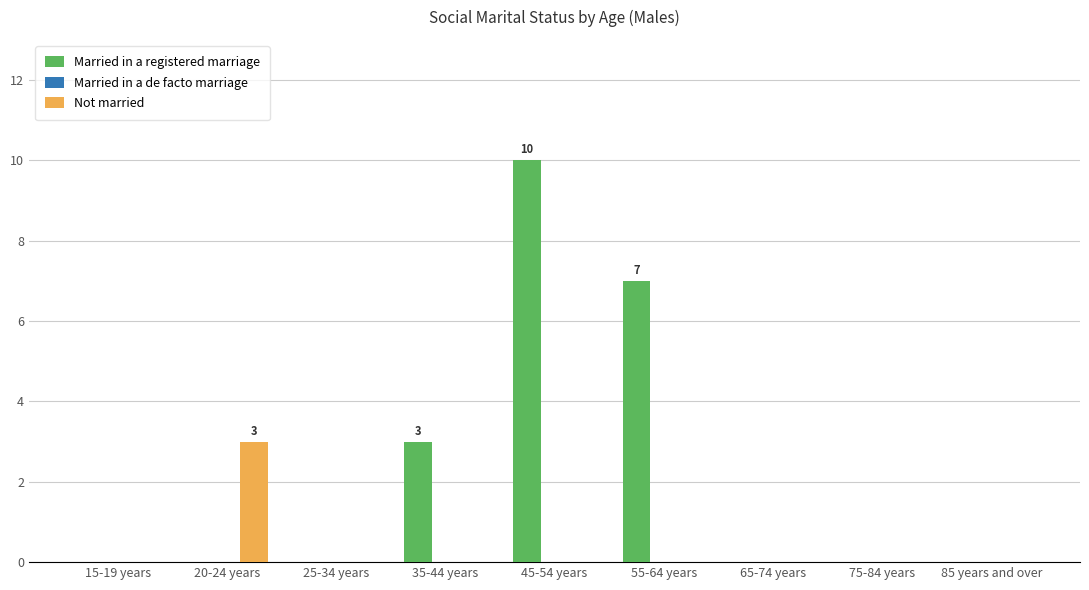

Which series has the largest total across all categories?

Married in a registered marriage